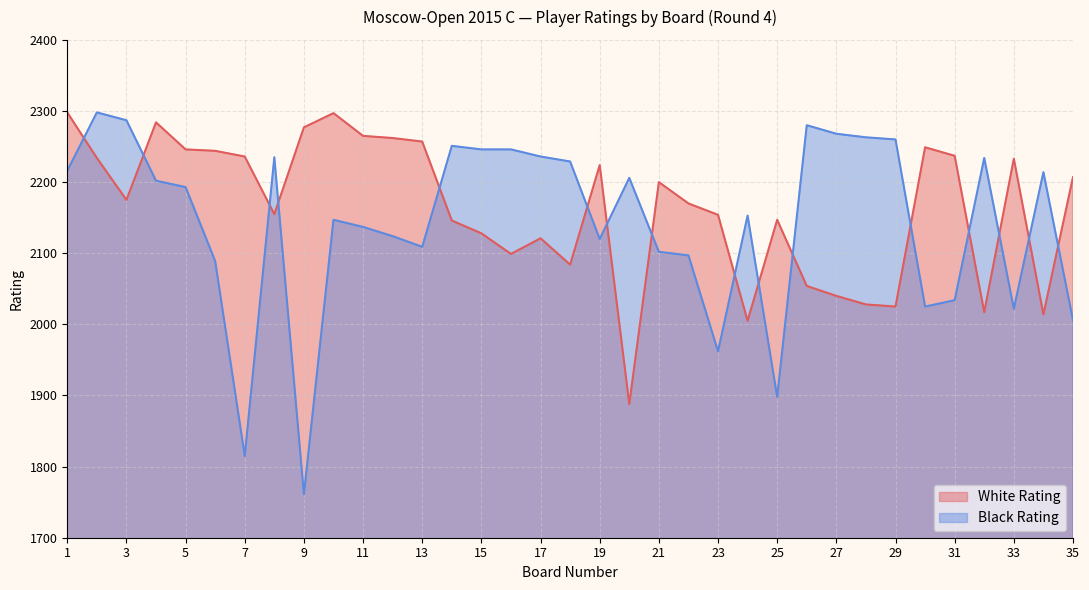

What is the approximate value of White Rating at 6, to the nearest 50?

2250